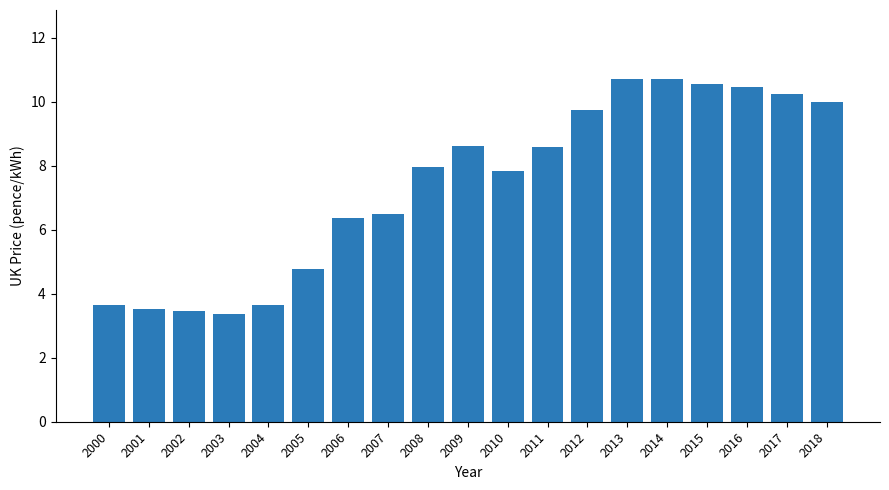

Where does the data first go above 7?

2008